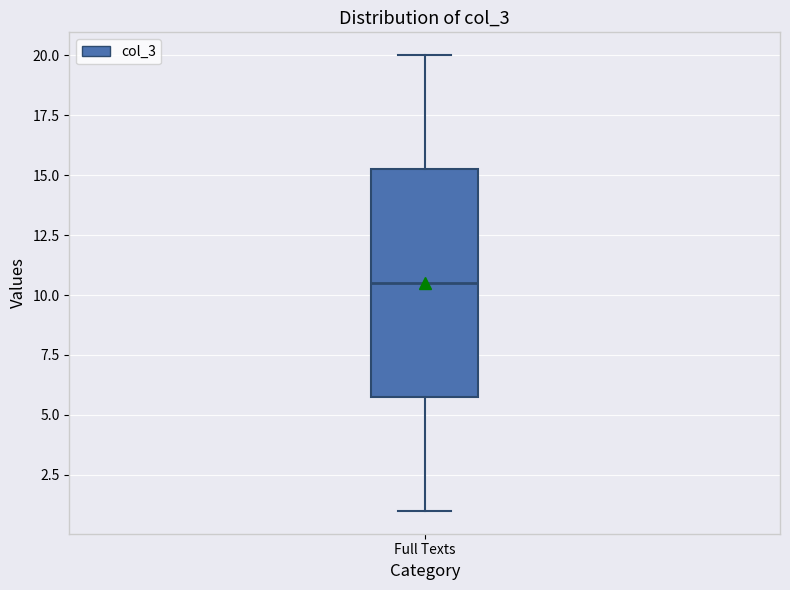

Transcribe this box plot: give where the median line is, the range the box spans, and where the two whiskers end, as read against the y-axis. The values are not printed on the chart, so give them approximately, as read against the axis.

median 10.5, box 6.0 to 15.5, whiskers 1.0 to 20.0